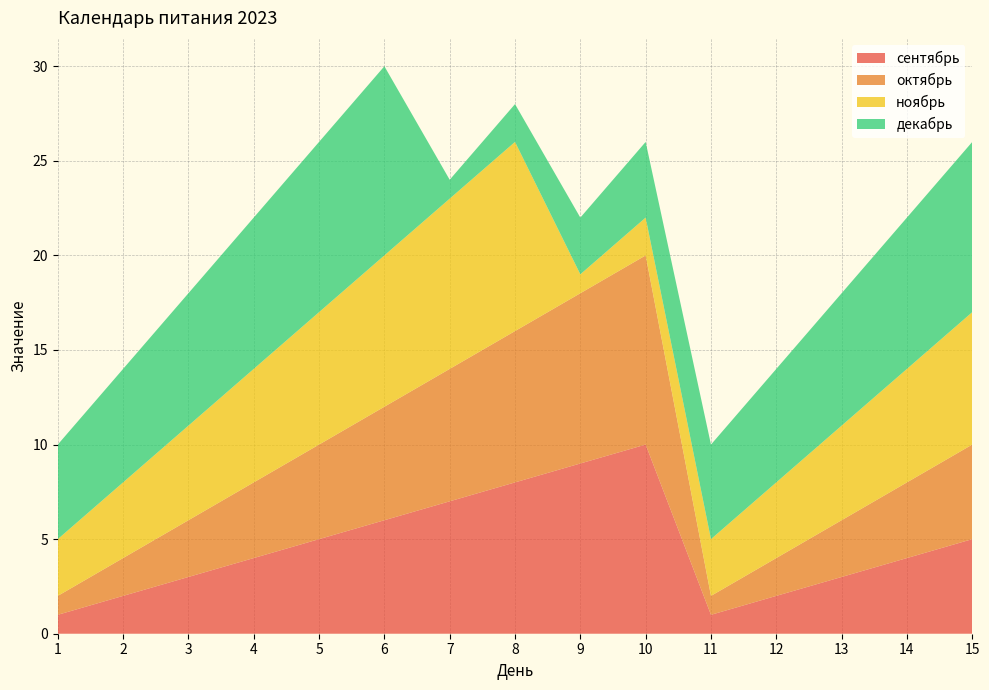

Reading left to right, what are all the values shown in this chart?

сентябрь: 1	2	3	4	5	6	7	8	9	10	1	2	3	4	5
октябрь: 1	2	3	4	5	6	7	8	9	10	1	2	3	4	5
ноябрь: 3	4	5	6	7	8	9	10	1	2	3	4	5	6	7
декабрь: 5	6	7	8	9	10	1	2	3	4	5	6	7	8	9